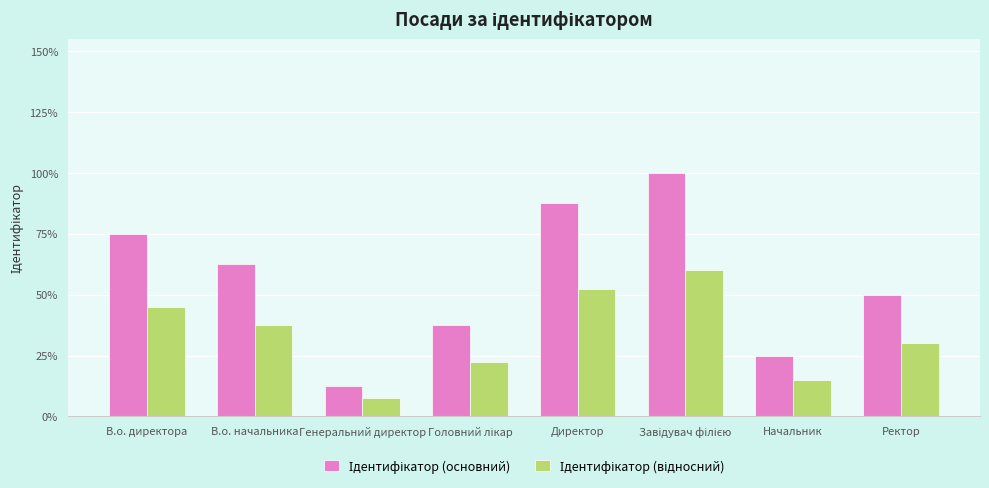

Are the bars horizontal?

No